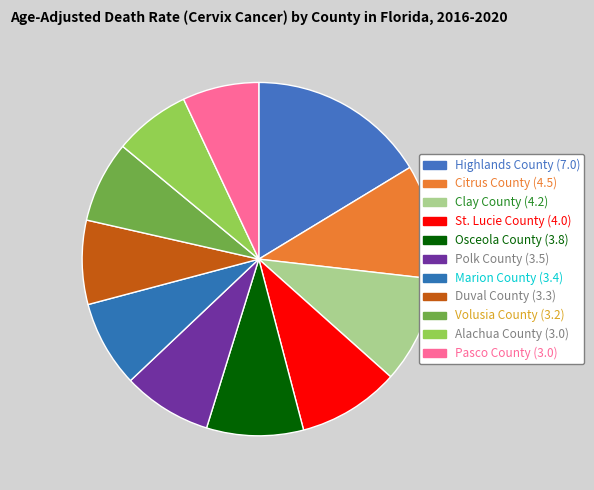

What is the change in value from Duval County to Volusia County?

-0.1